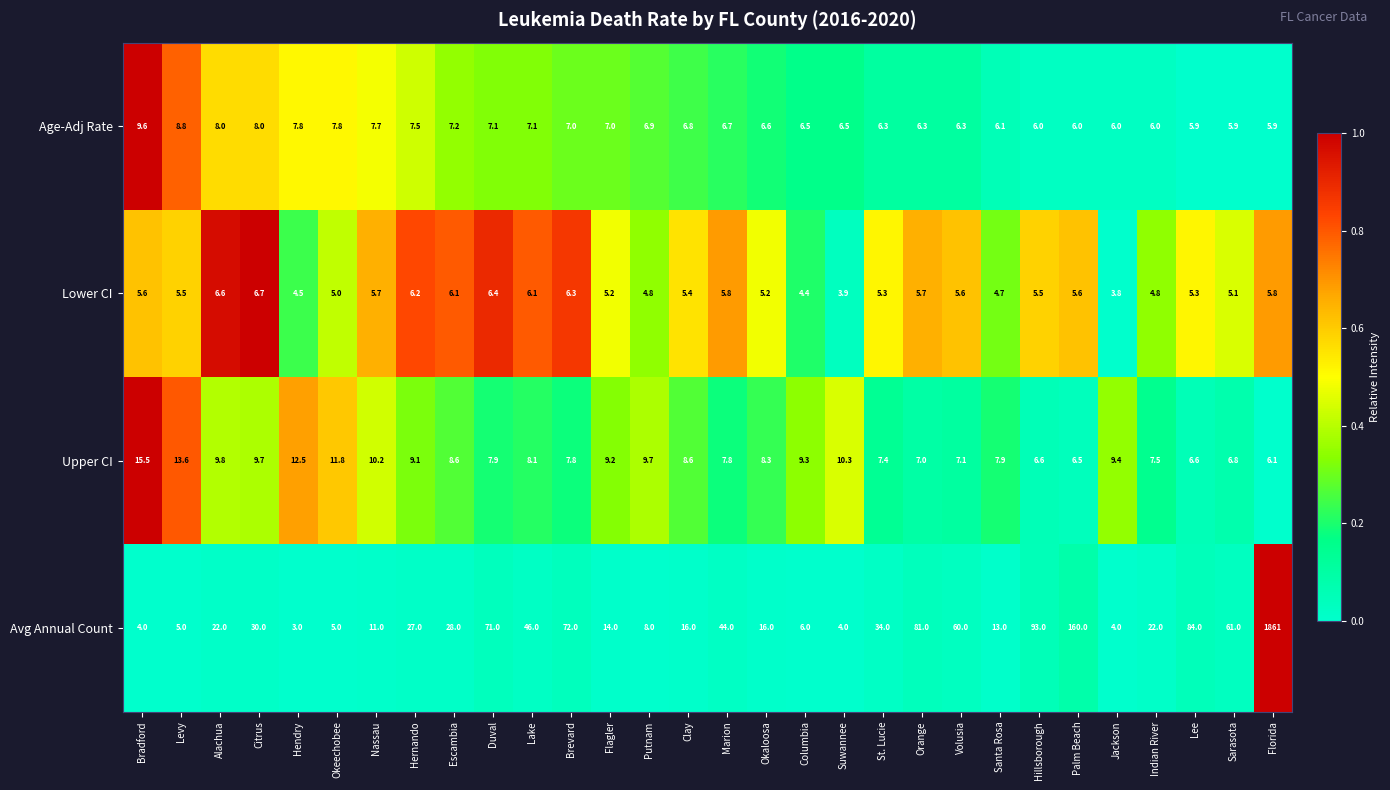

At which label does Avg Annual Count first exceed 27?

Citrus